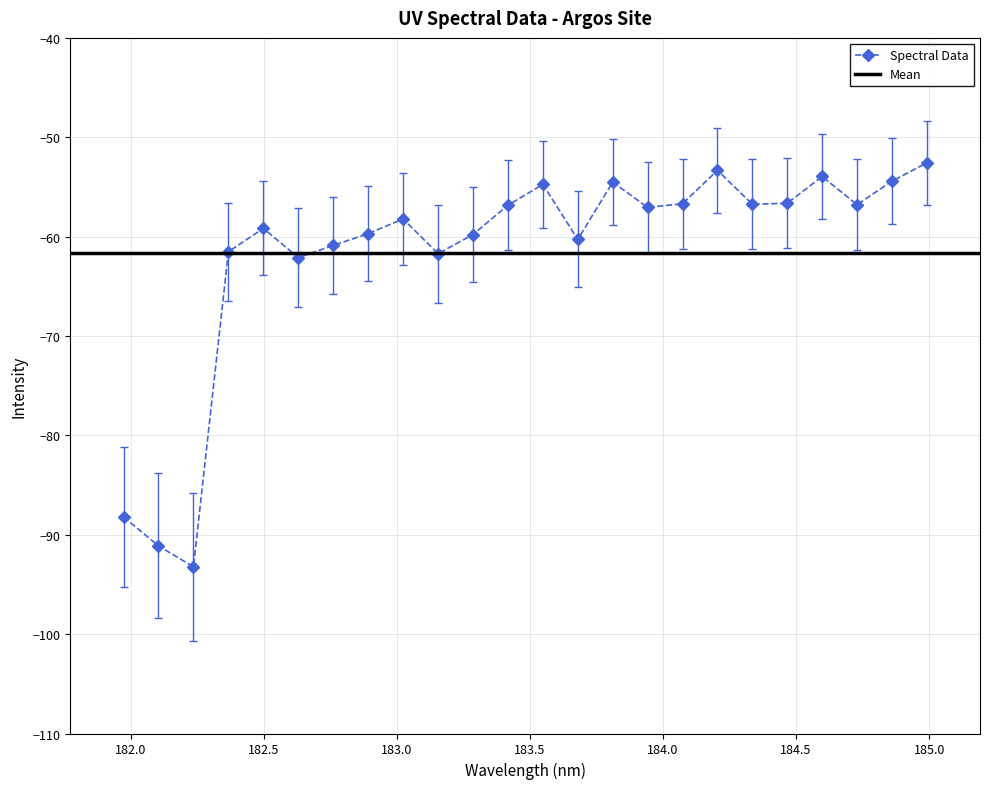

List the labels in order of value, largest first.

184.9911297472, 184.2046578328, 184.5979655002, 184.8600909338, 183.811206745, 183.5488263418, 184.46687888, 184.0735234058, 184.3357763242, 184.7290361848, 183.4176122368, 183.9423730432, 183.0238743082, 182.498667305, 182.8925964608, 183.2863821962, 183.6800245112, 182.7613026778, 182.3673257152, 183.15513622, 182.6299929592, 181.9732053322, 182.1045947288, 182.2359681898